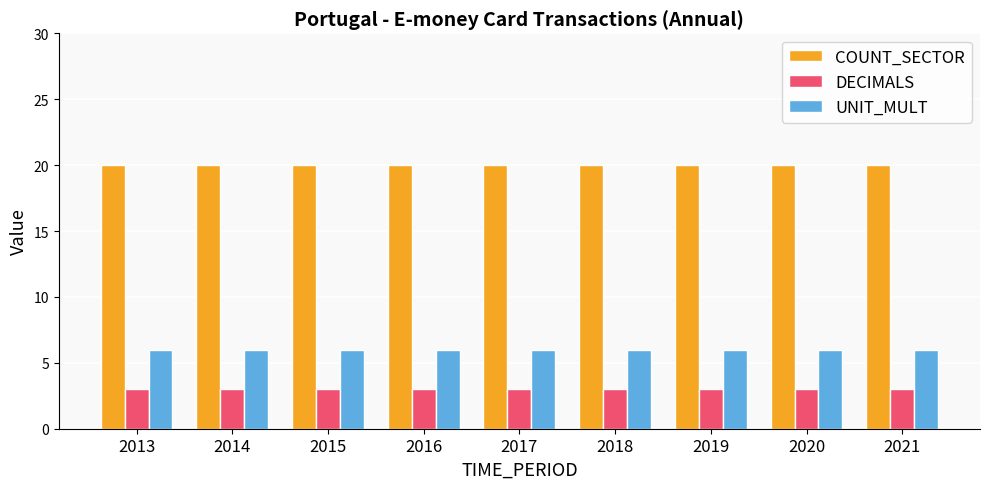

Are the bars horizontal?

No